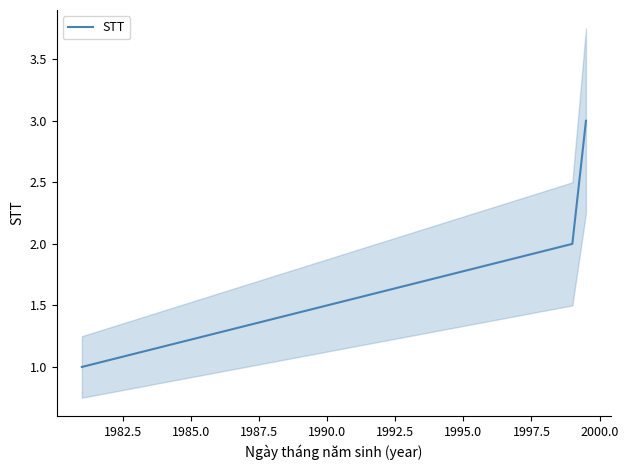

Between 1982.5 and 1980.0, which is larger?

1982.5